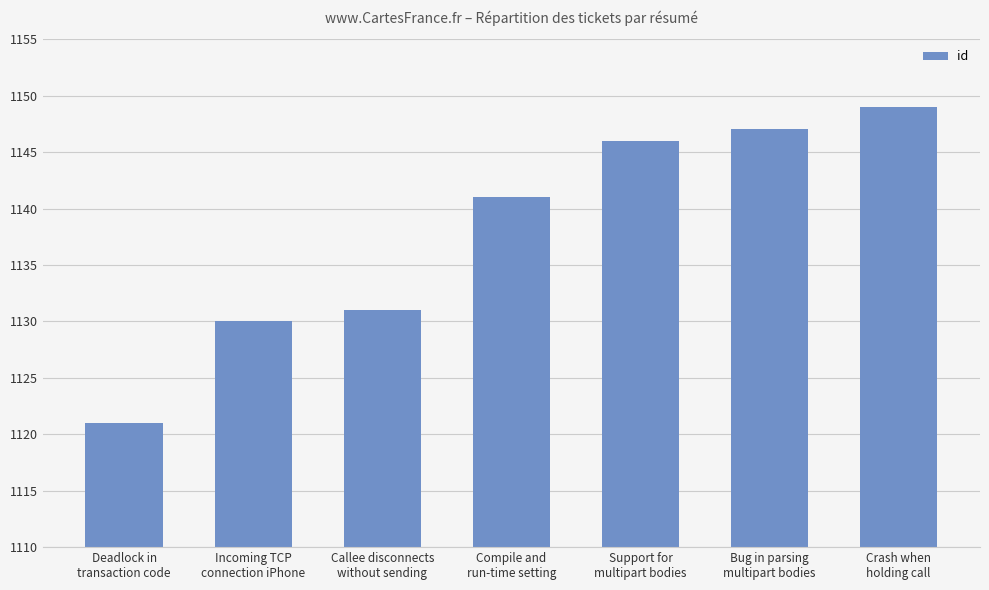

What position from the left is Bug in parsing
multipart bodies?

6